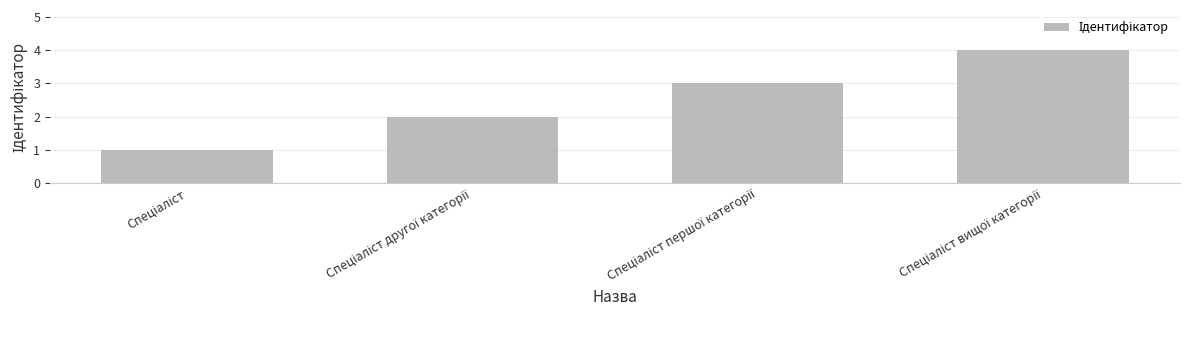

What is the greatest value displayed?

4